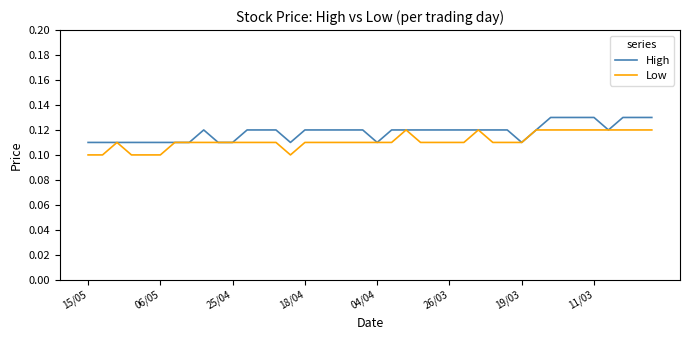

Rank the series by their maximum value, from highest to lowest.

High, Low